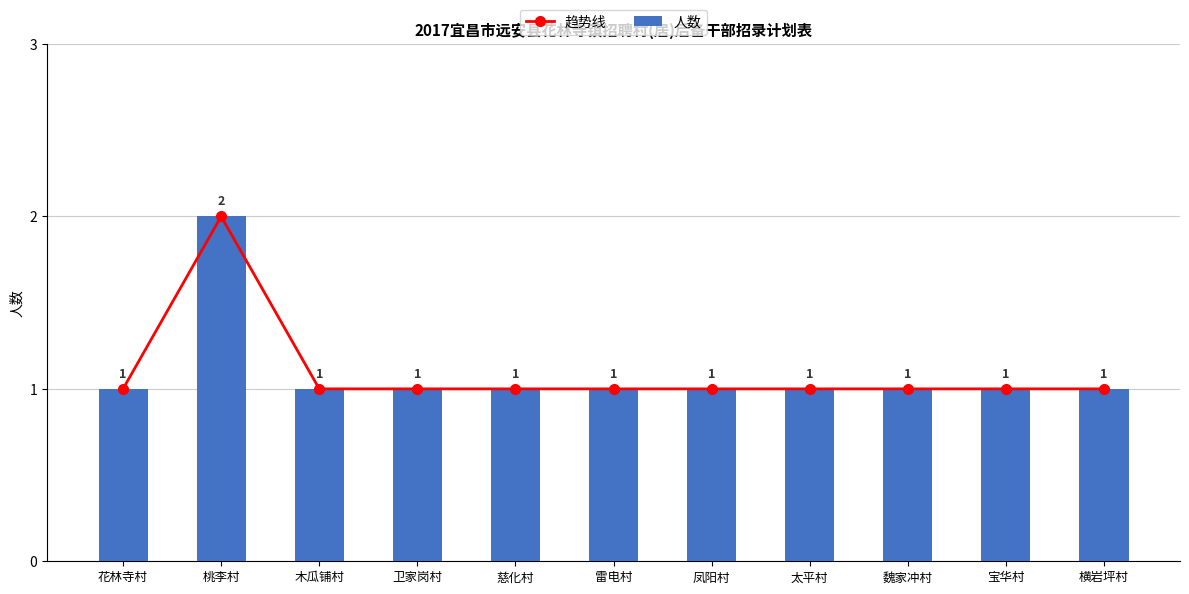

Count the 人数 values in the range 1 to 2.

11